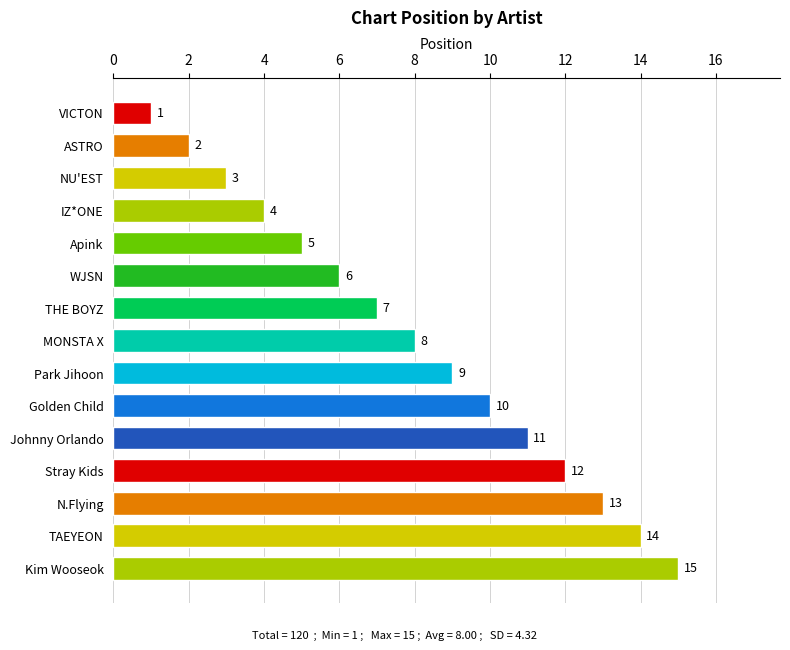

Are the bars grouped side by side (vs. stacked)?

No